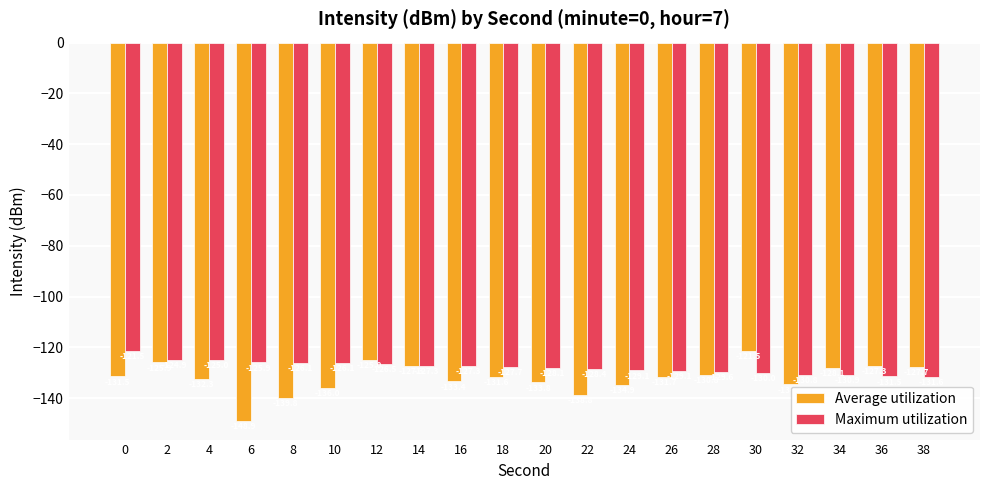

At which label does Maximum utilization reach its minimum?

38